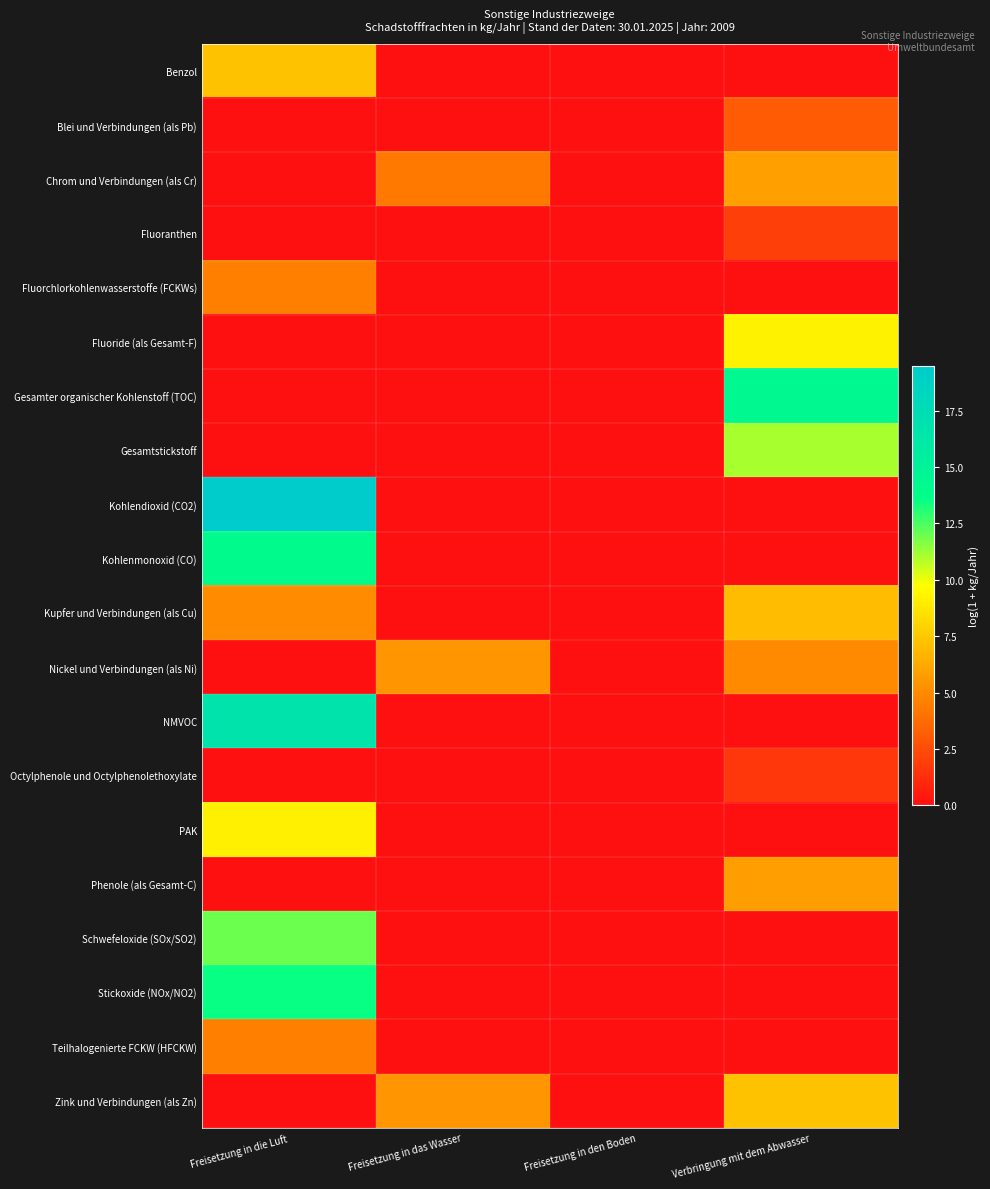

Which series has the largest total across all categories?

Kohlendioxid (CO2)